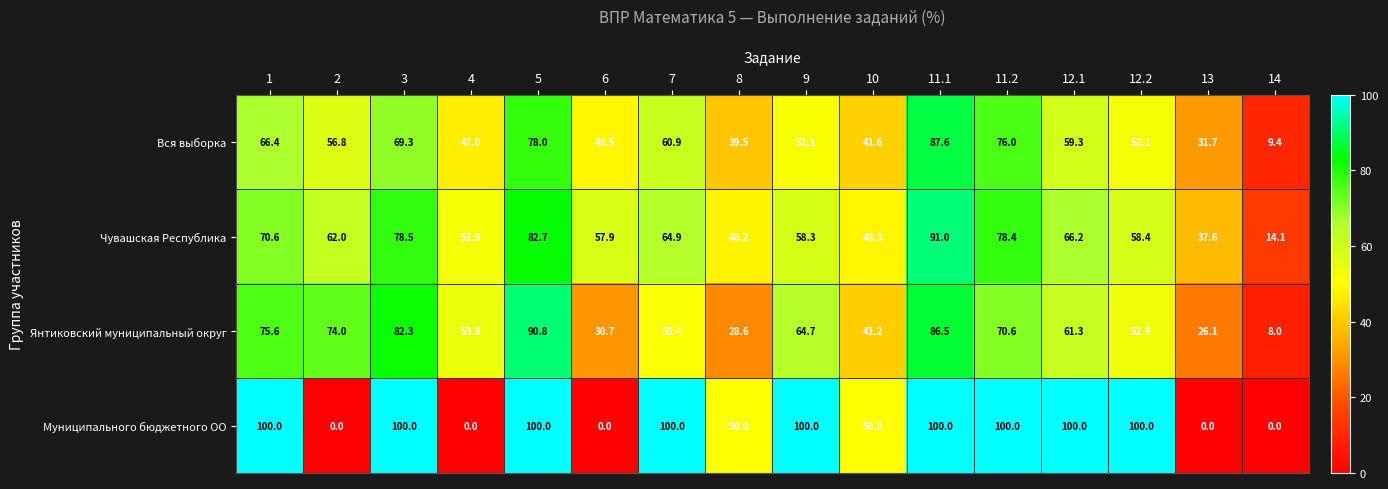

Which series has the largest range (max minus min)?

Муниципального бюджетного ОО